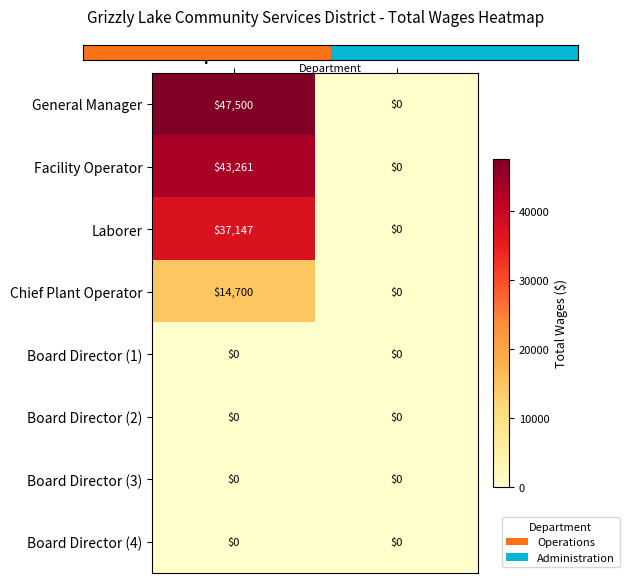

Reading left to right, extract all data points from this chart.

General Manager: Operations=47500	Administration=0
Facility Operator: Operations=43261	Administration=0
Laborer: Operations=37147	Administration=0
Chief Plant Operator: Operations=14700	Administration=0
Board Director (1): Operations=0	Administration=0
Board Director (2): Operations=0	Administration=0
Board Director (3): Operations=0	Administration=0
Board Director (4): Operations=0	Administration=0